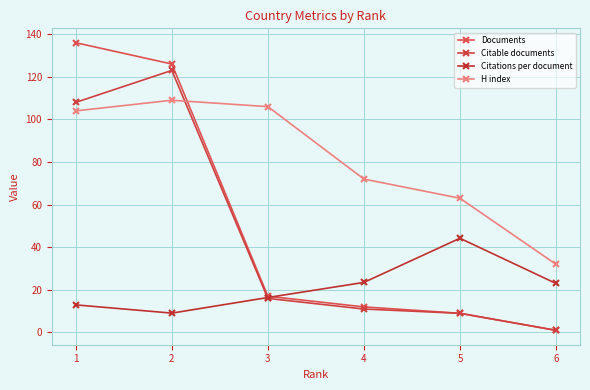

What is the value of the Documents point at the 2nd from the left?

126.0